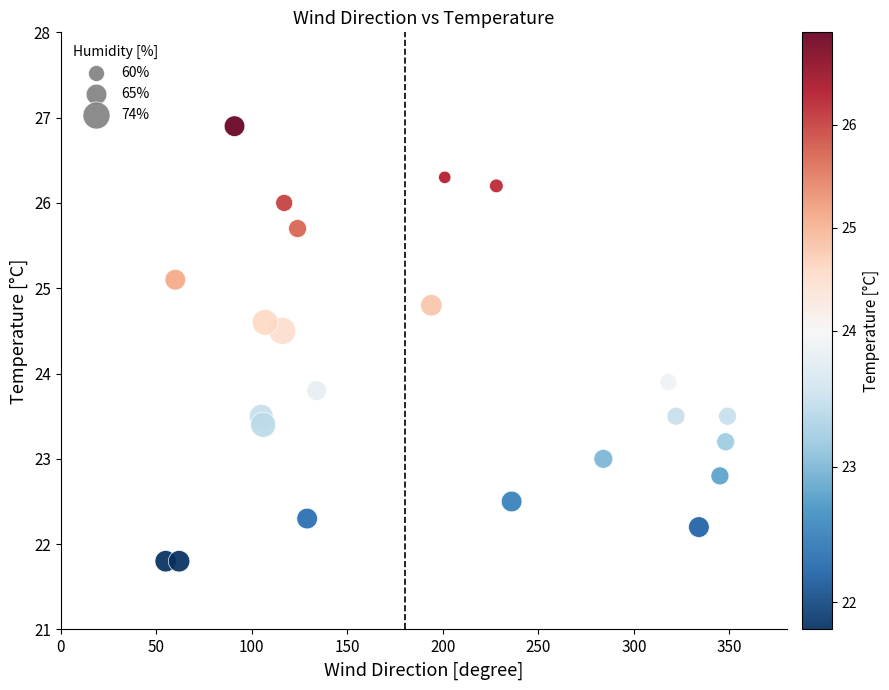

What is the range of Y values (max minus min)?

5.1